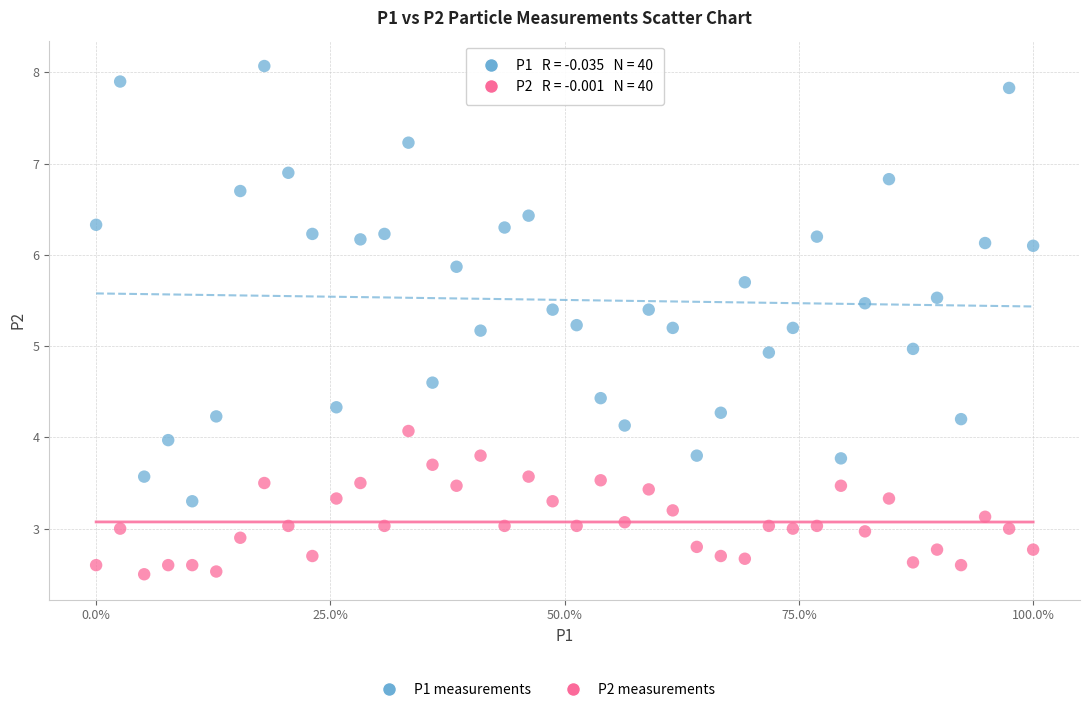

Across all data points, what is the range of Y values (max minus min)?

5.6